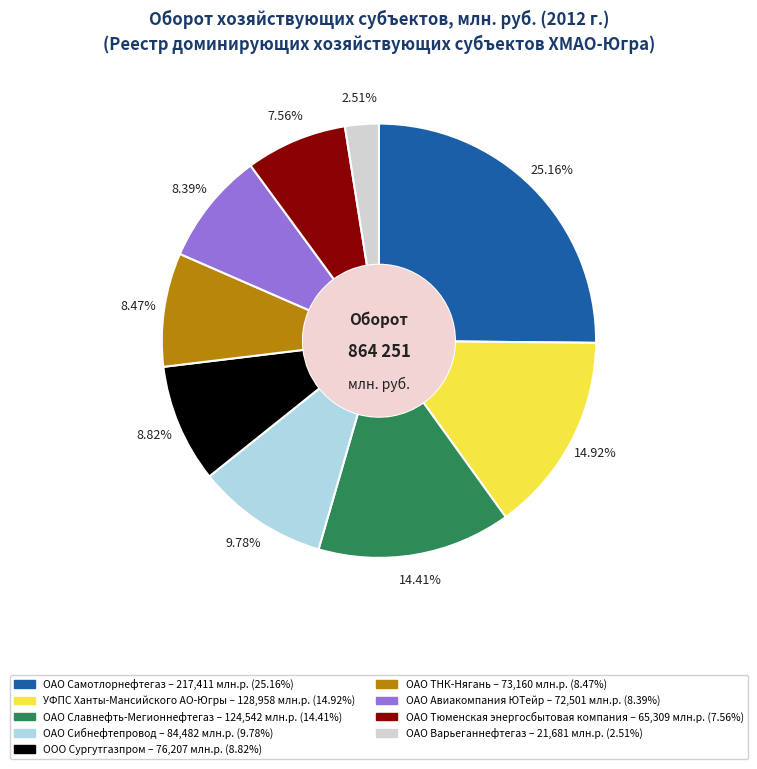

How many slices are in this pie chart?

9